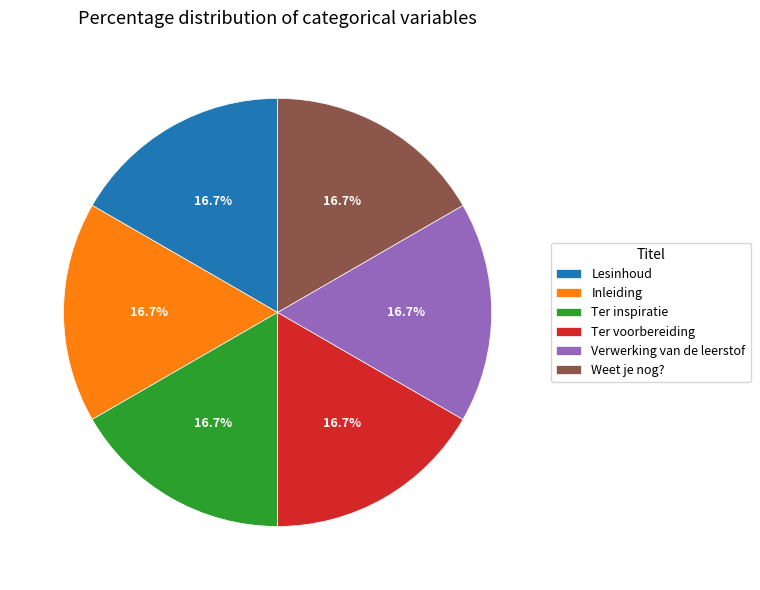

What is the ratio of the value at Verwerking van de leerstof to the value at Lesinhoud?

1.0